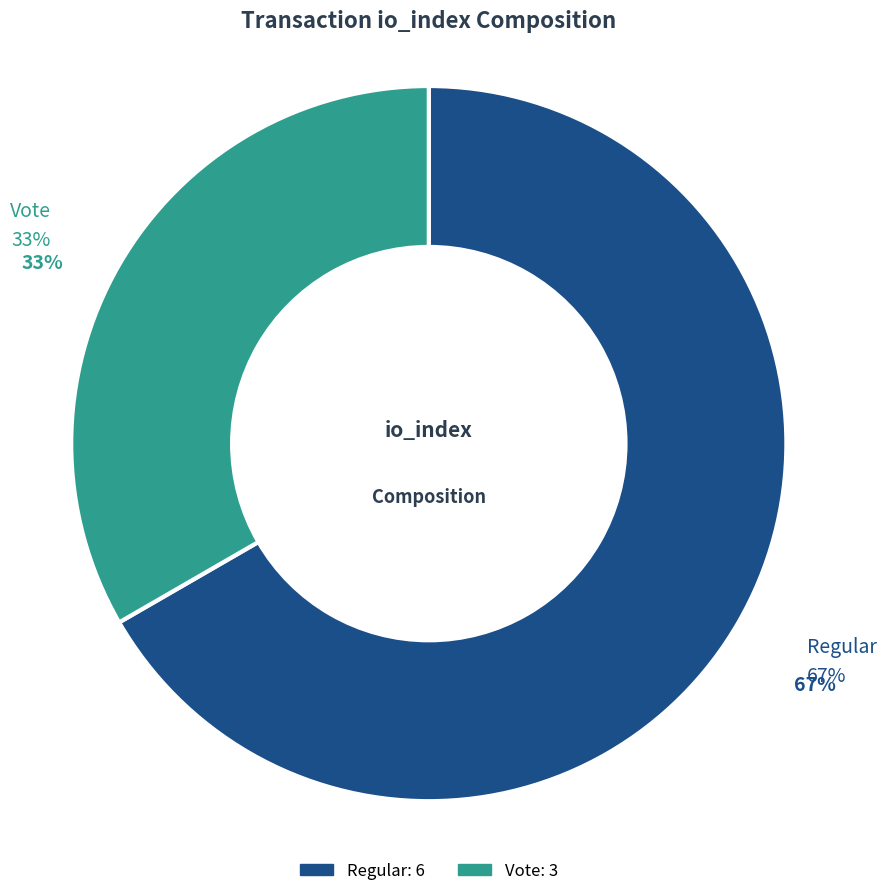

Rank the categories by value from highest to lowest.

Regular (io_index=6), Vote (io_index=3)